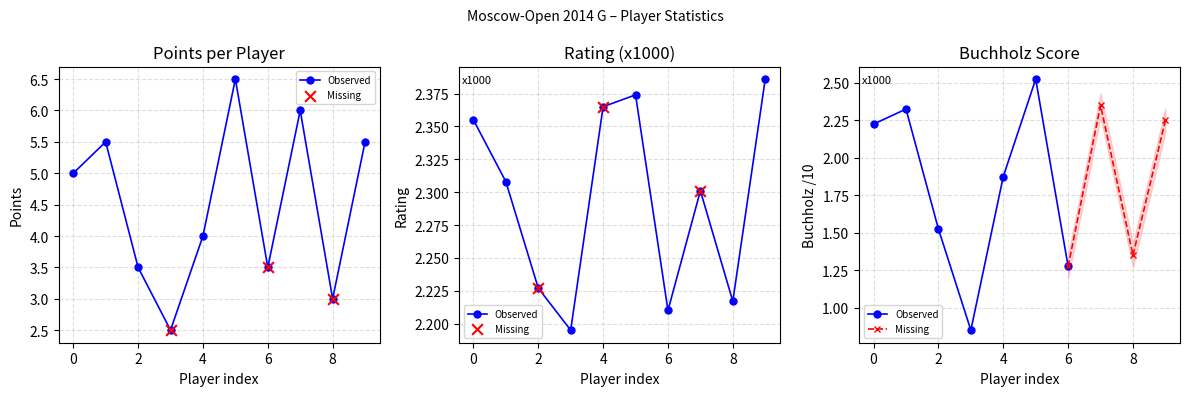

Which series reaches the maximum Y coordinate?

Points